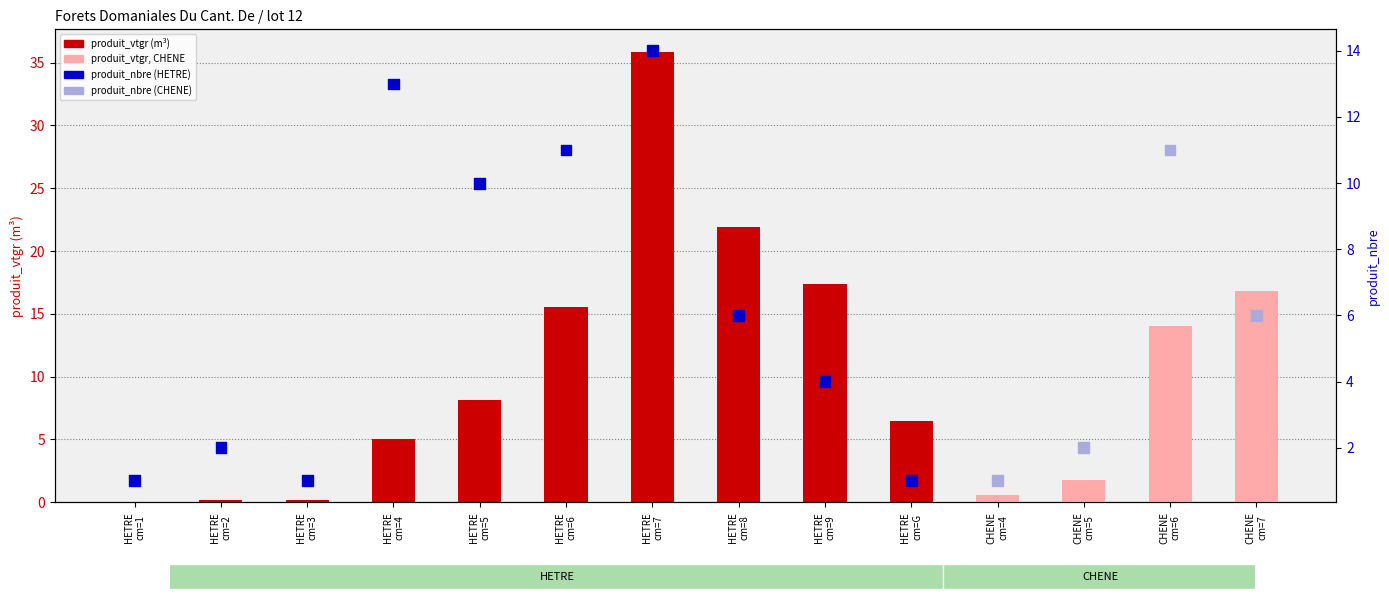

At how many categories does at least one series exceed 27?

1